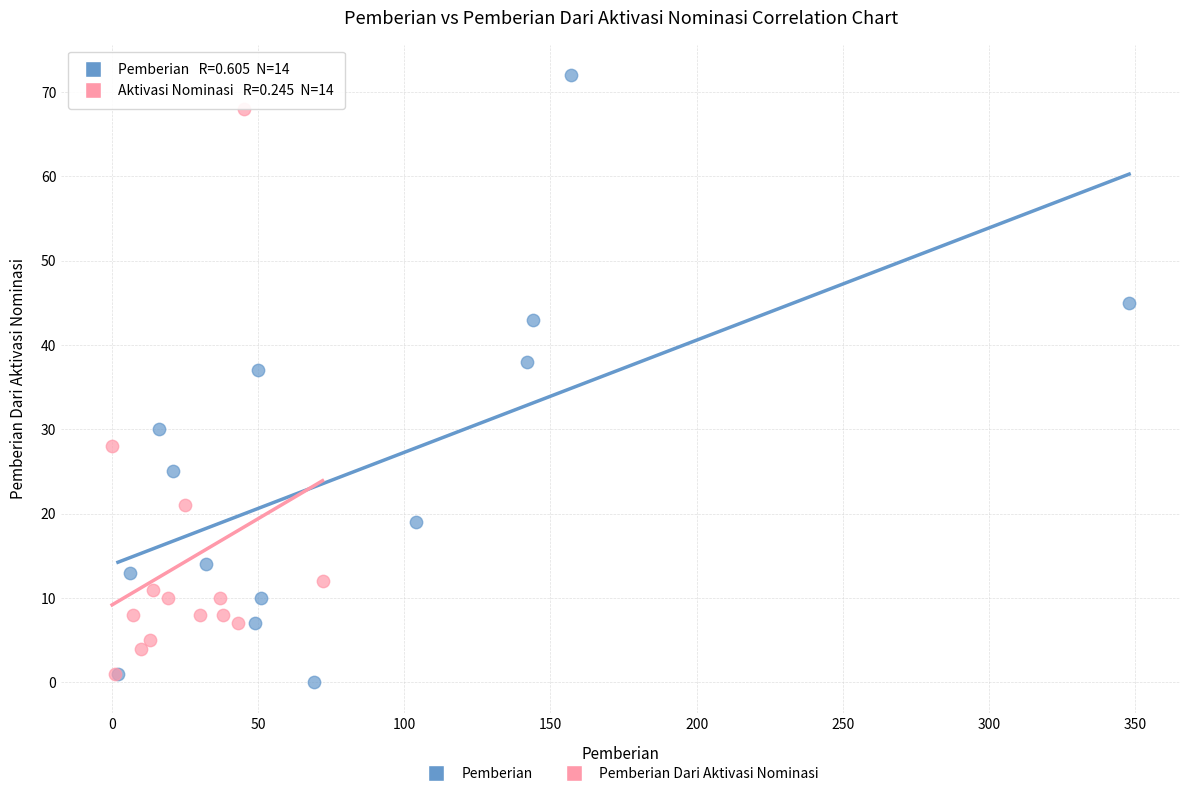

Which series contains the lowest Y value?

Pemberian